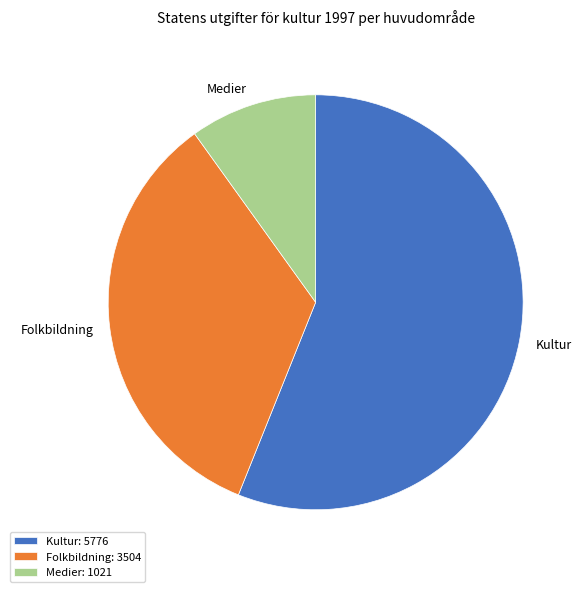

The Medier slice represents 10% of the pie. True or false?

True